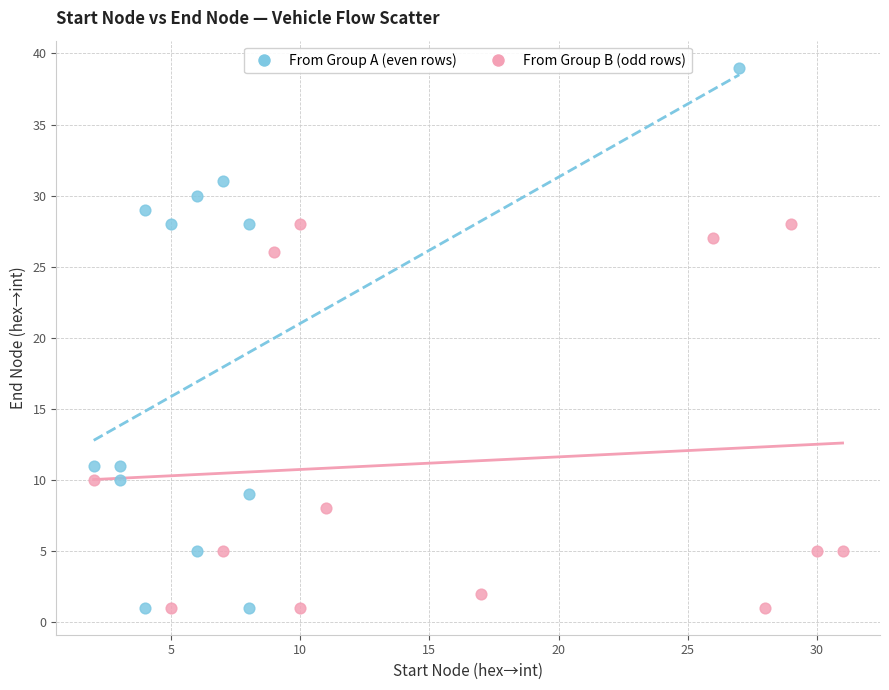

Which series has the widest spread of Y values?

From Group A (even rows)